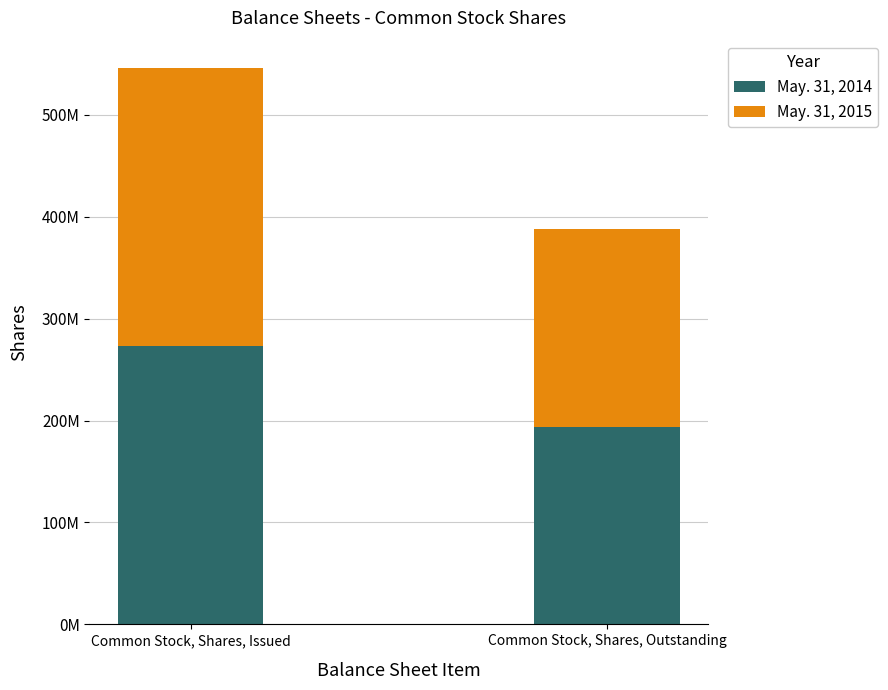

Where is May. 31, 2014 nearest to the value 233363830?

Common Stock, Shares, Outstanding